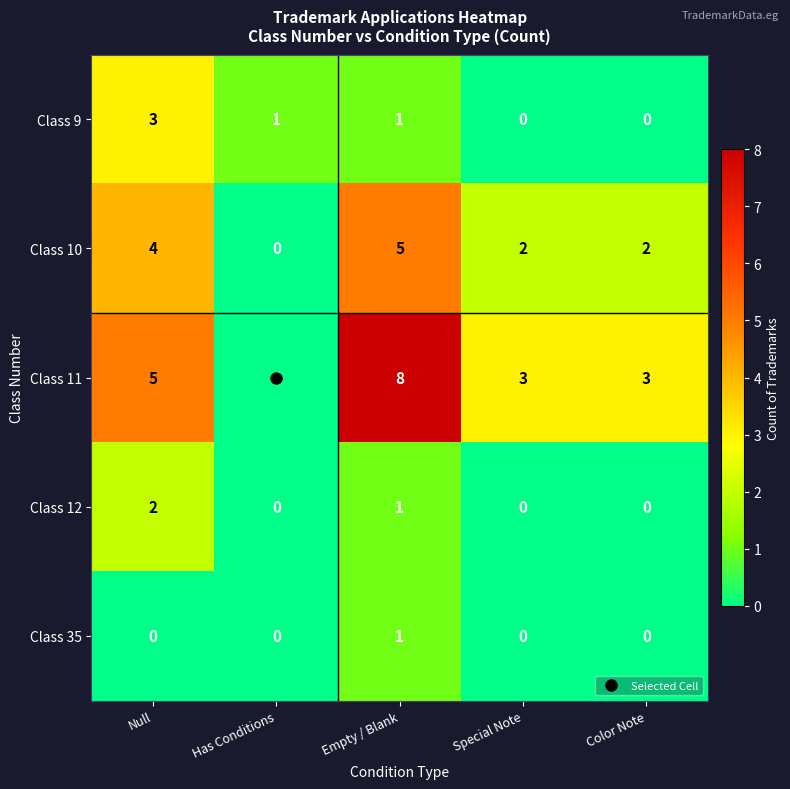

The Class 11 series shows 2 at Null. True or false?

False